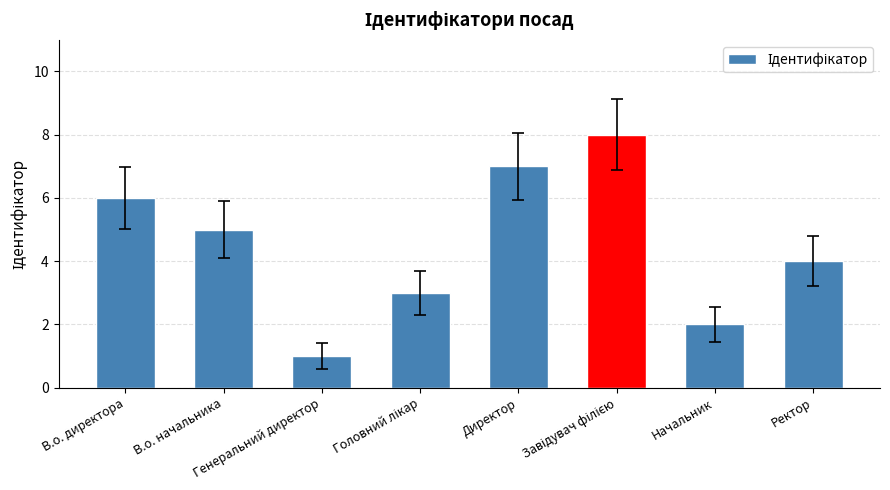

The value at Ректор is 6. True or false?

False